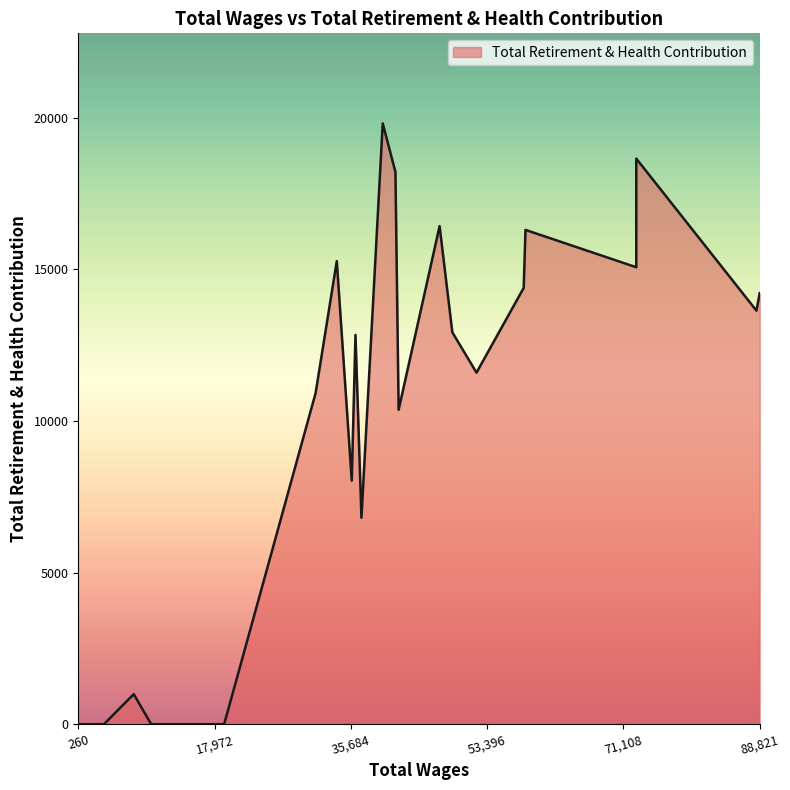

Reading right to left, transcribe all the data shown in this chart.

23=0	22=0	21=0	20=0	19=991	18=0	17=0	16=10919	15=15273	14=8032	13=12837	12=6811	11=19813	10=18213	9=10371	8=16427	7=12925	6=11595	5=14389	4=16302	3=18655	2=15071	1=13640	0=14217